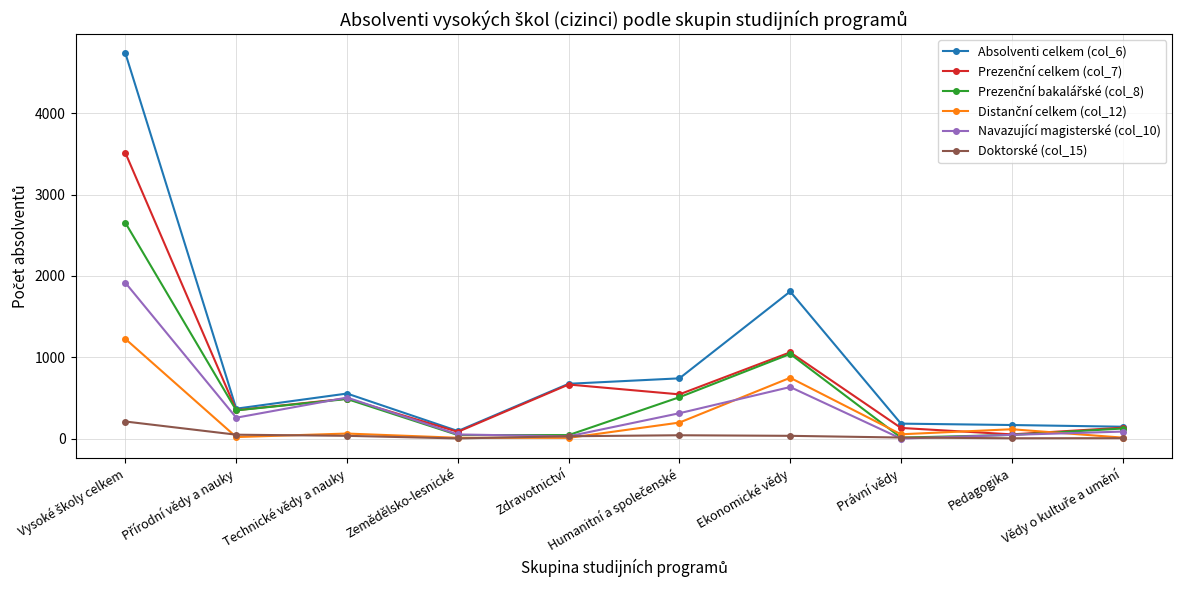

Count the number of categories in the chart.

10